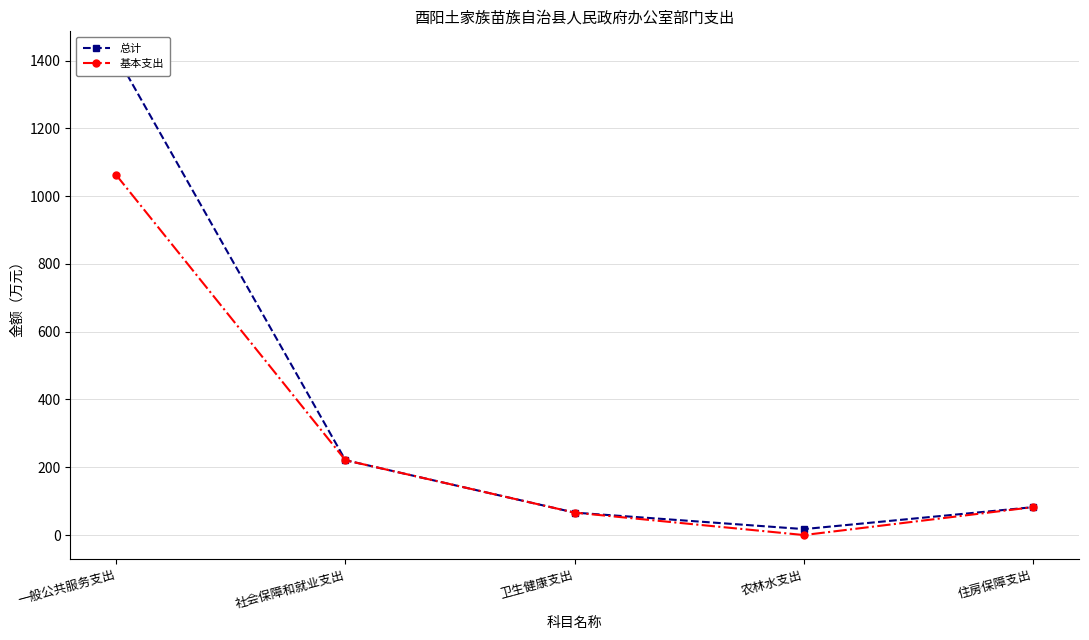

Reading left to right, list all the values displayed in this chart.

总计: 1415.5	220.9	66.2	17.6	82.4
基本支出: 1062.6	220.9	66.2	0.0	82.4